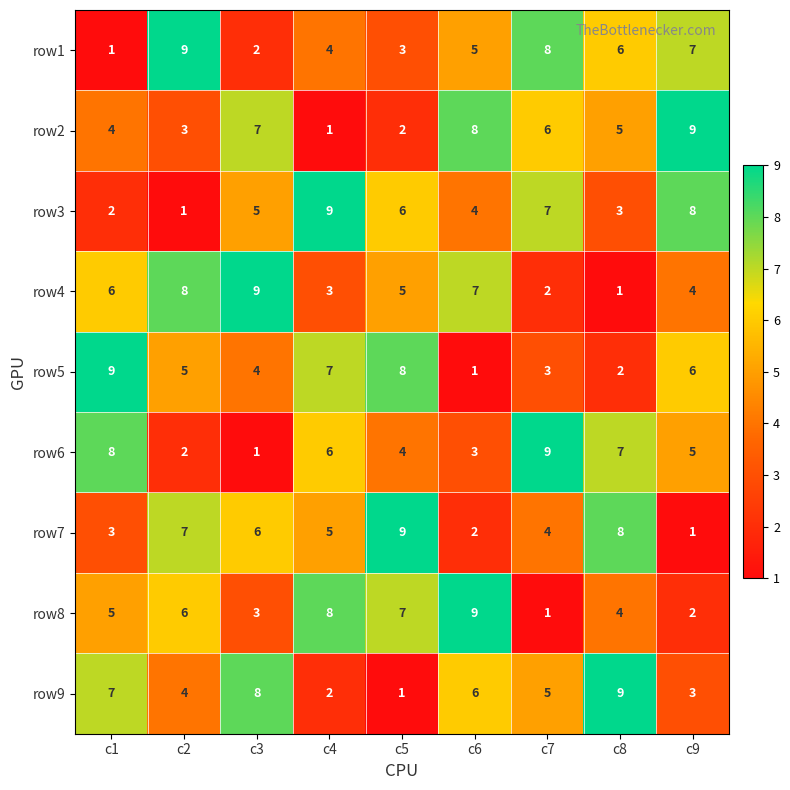

What is the spread (max minus min) of values at c6?

8